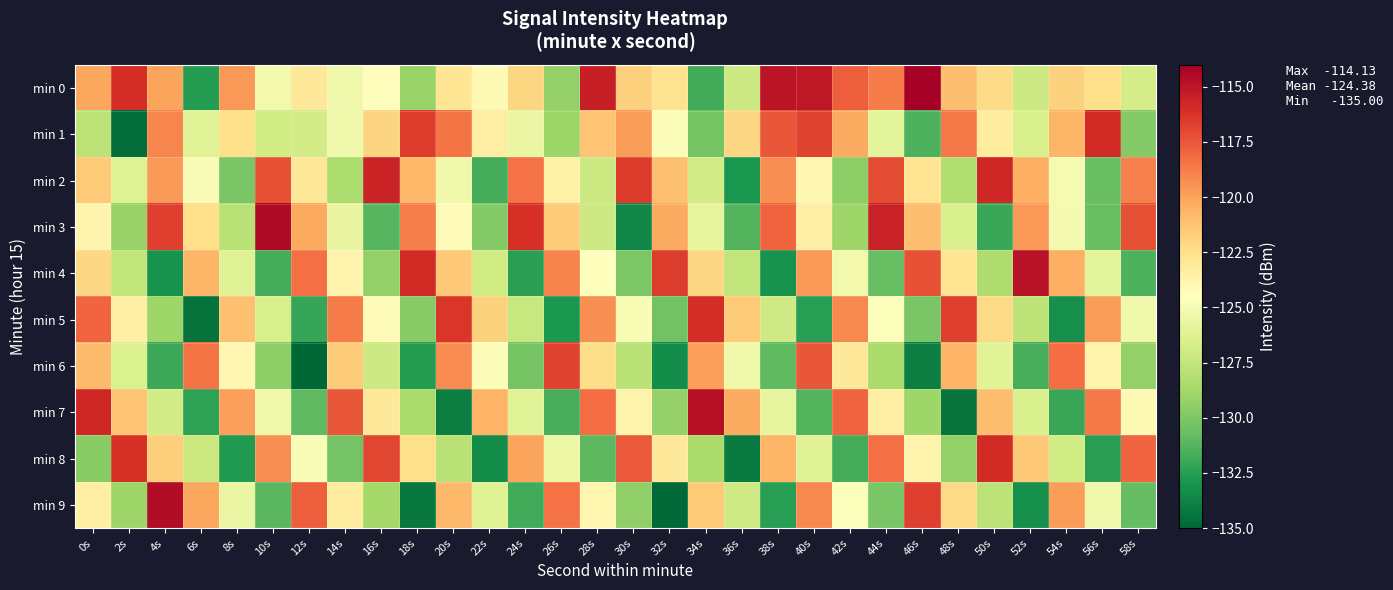

What is the total value across all series at 24s?

-1249.9